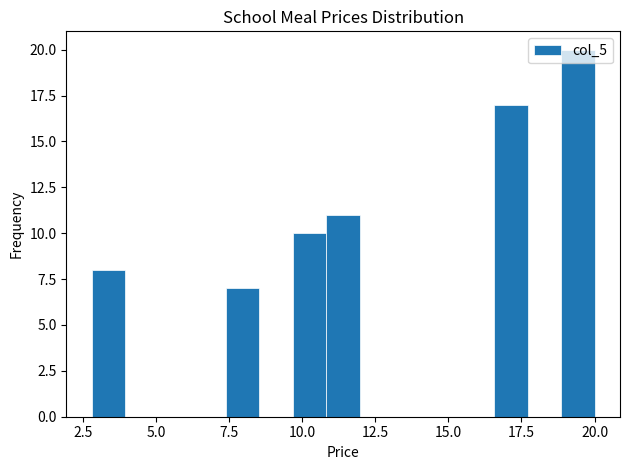

Read against the x-axis, roughly where is the centre of the tallest bar?

19.5